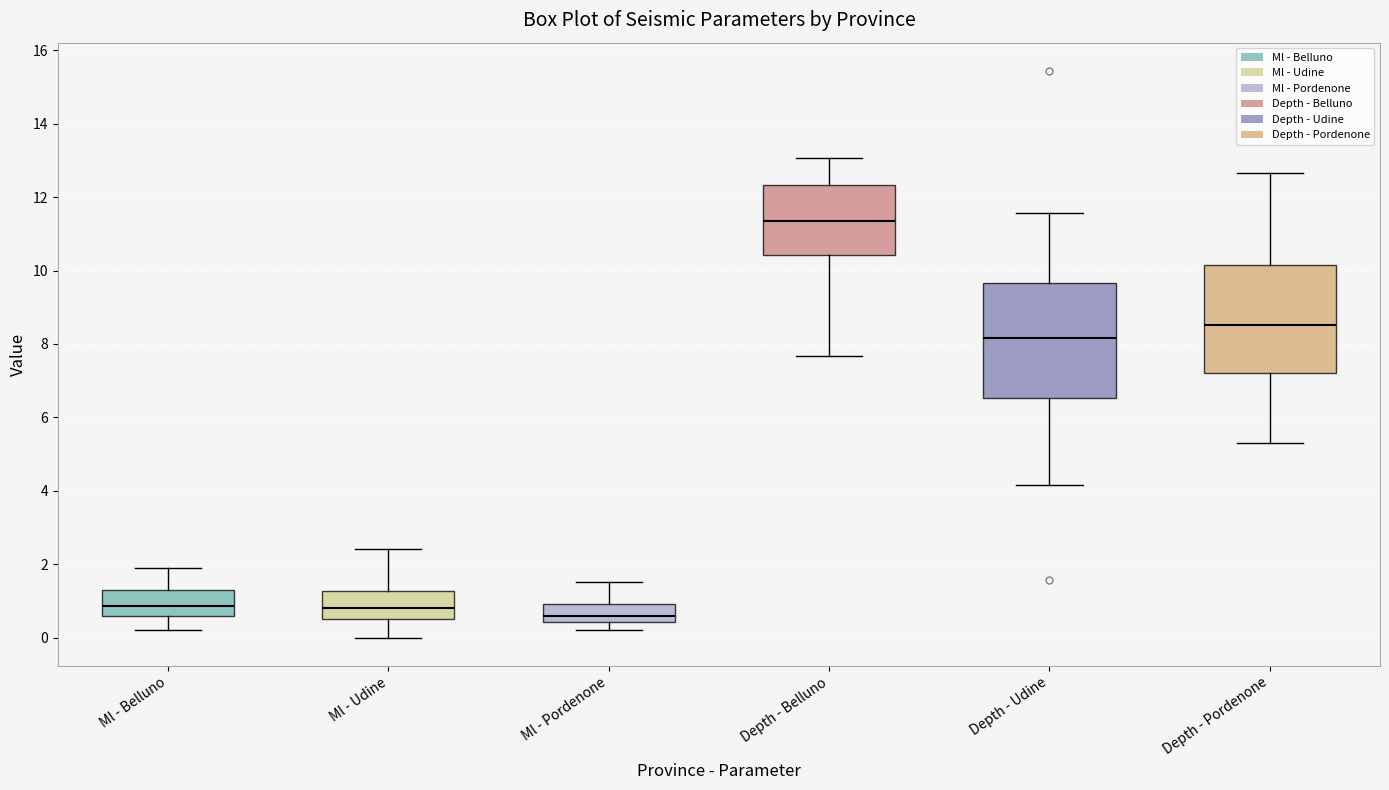

Where does the lower whisker of the box for Depth - Pordenone end on the y-axis? The values are not printed on the chart, so give them approximately, as read against the axis.

5.4